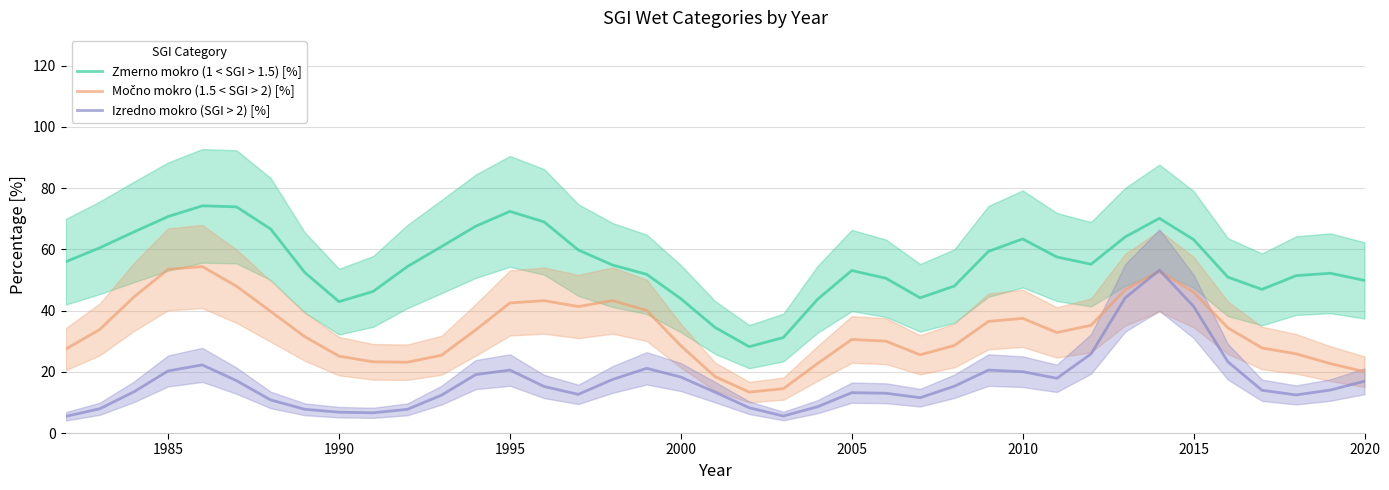

True or false: Izredno mokro (SGI > 2) [%] and Zmerno mokro (1 < SGI > 1.5) [%] cross at least once.

False